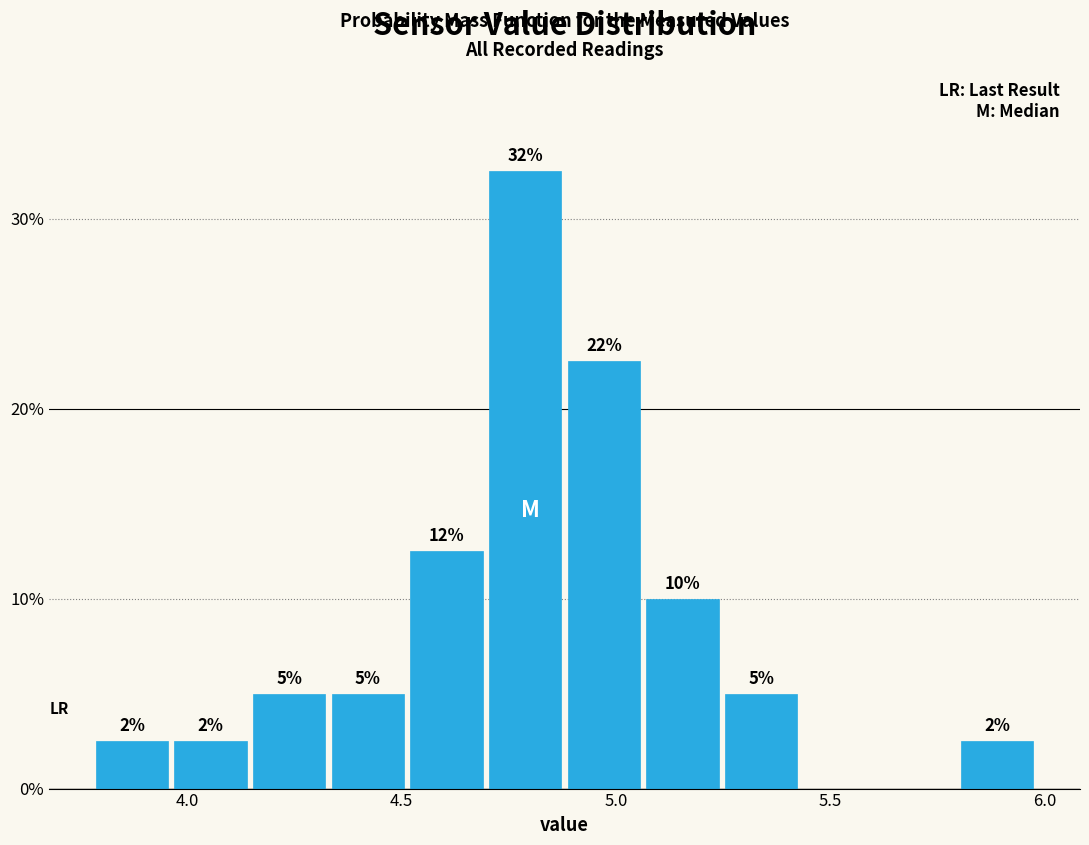

Around what value on the x-axis is the tallest bar? Give the approximate position of its centre, as read against the axis.

4.80